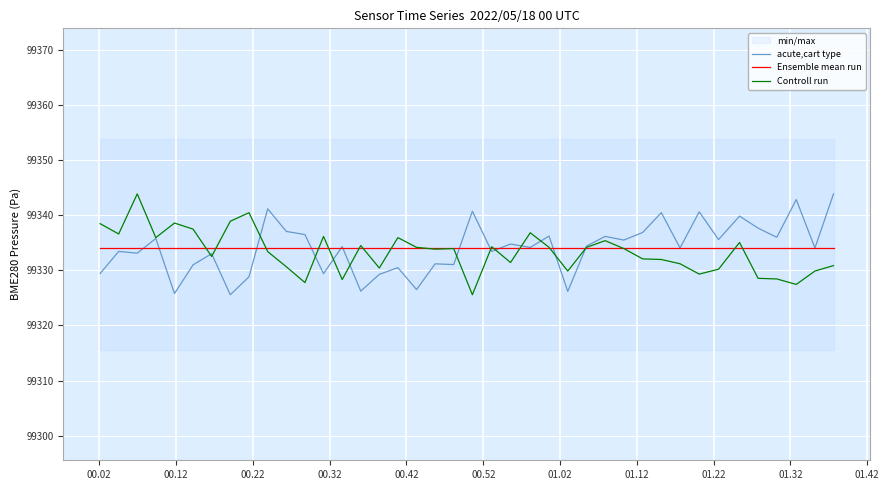

Is this an area chart (filled region under the line)?

No